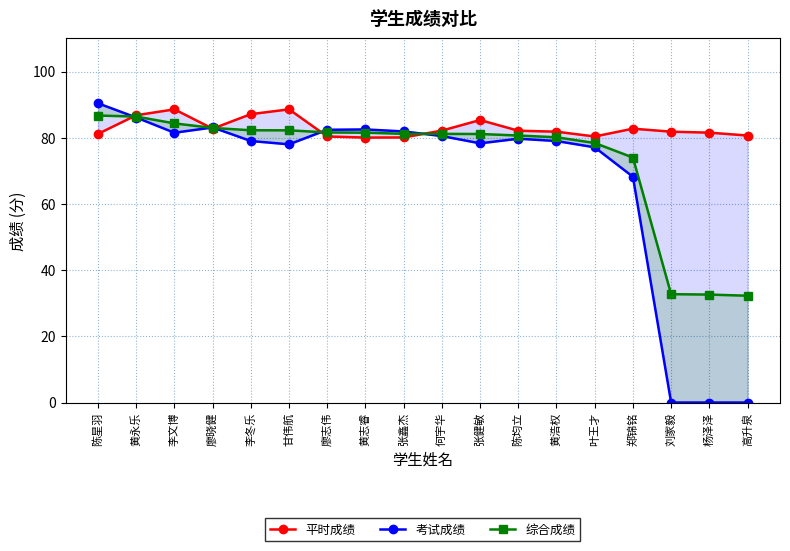

What position from the left is 杨泽泽?

17